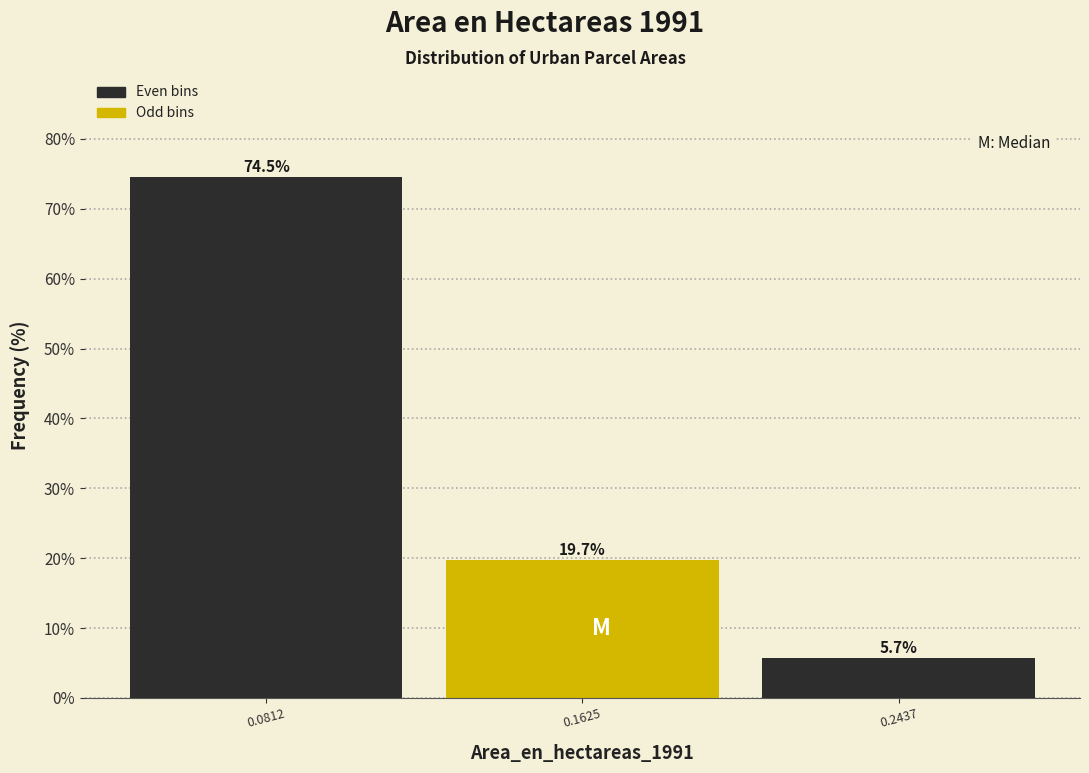

Reading right to left, transcribe all the data shown in this chart.

5.7	19.7	74.5